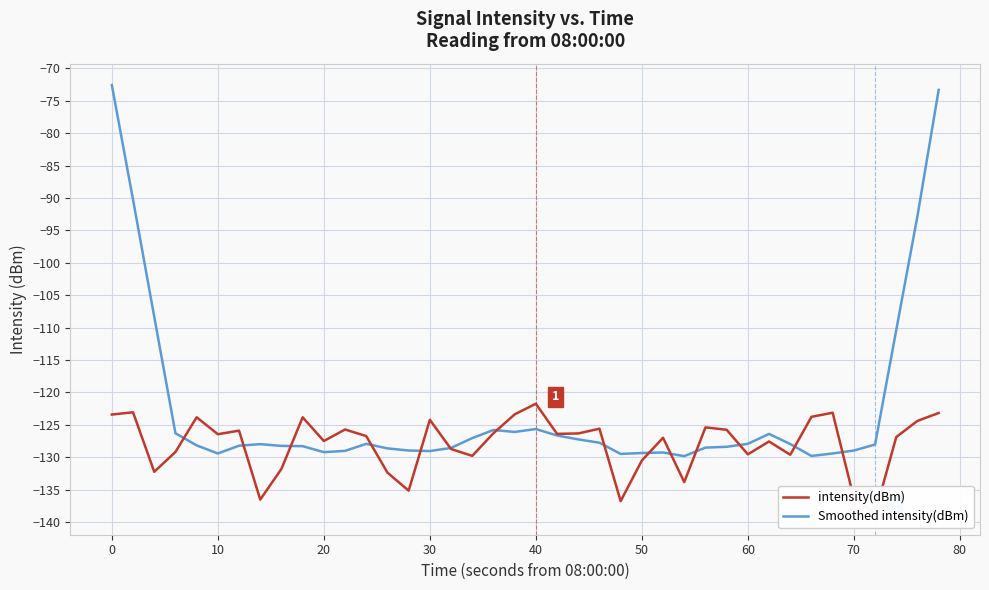

How many data points does each series have?

40